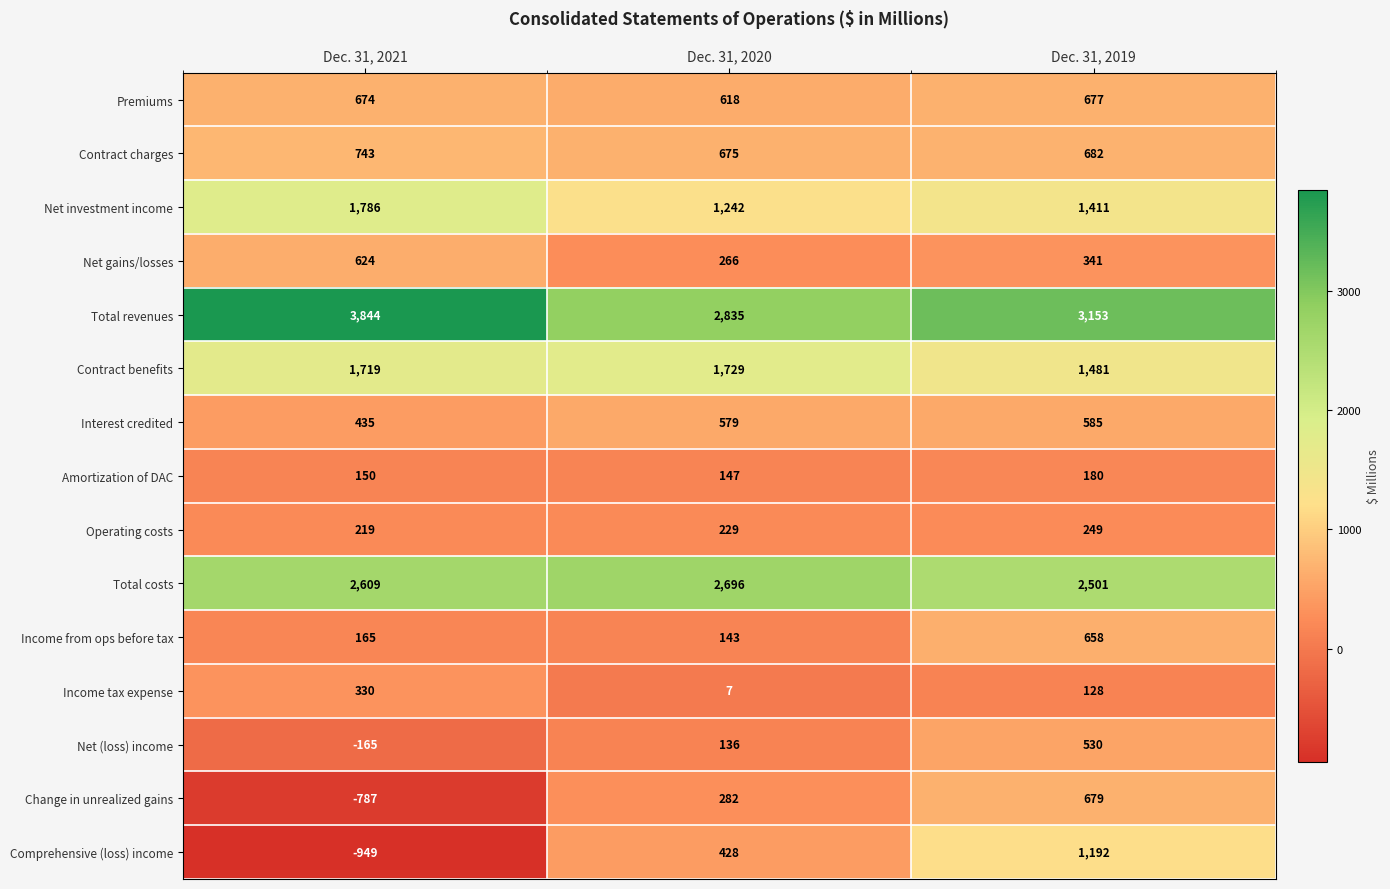

What is the total value across all series at Dec. 31, 2019?

14447